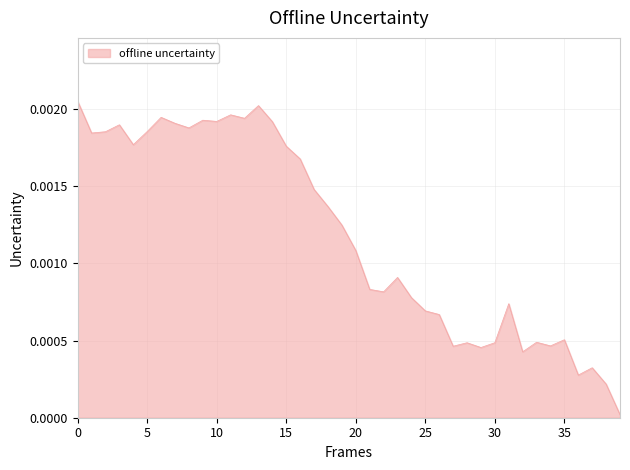

How many lines are shown in the chart?

1